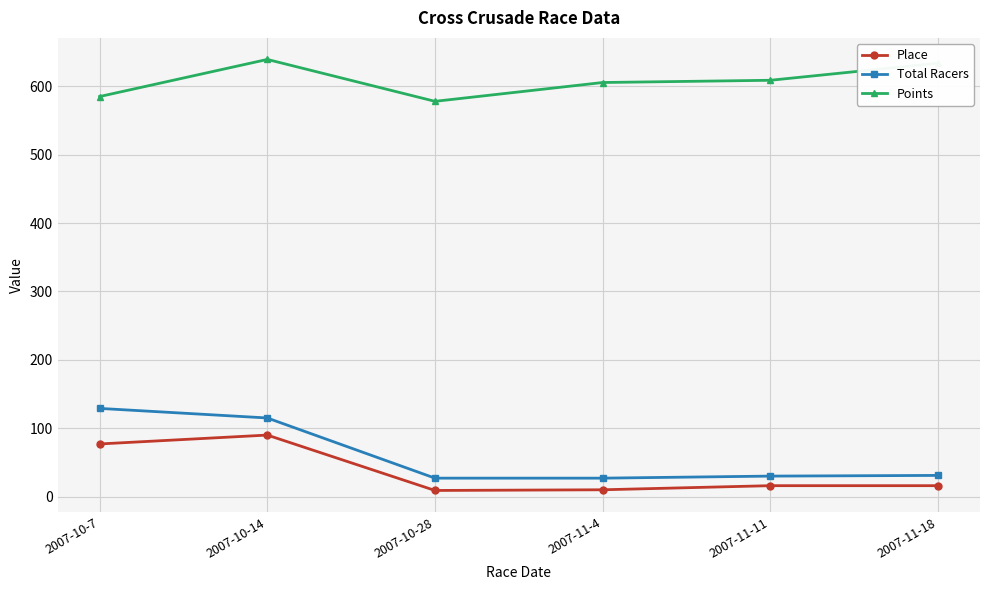

At which category is the sum across all series the highest?

2007-10-14